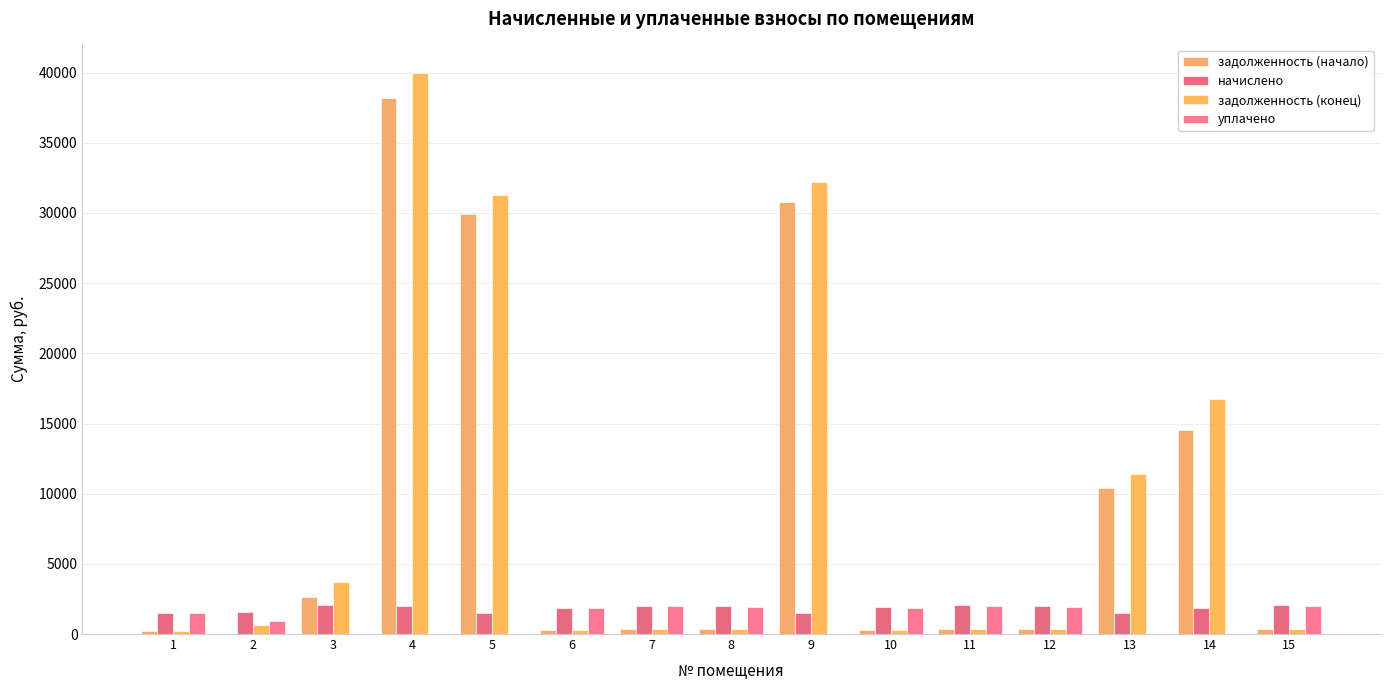

What is the value of the задолженность (конец) bar at the 8th from the left?

331.9